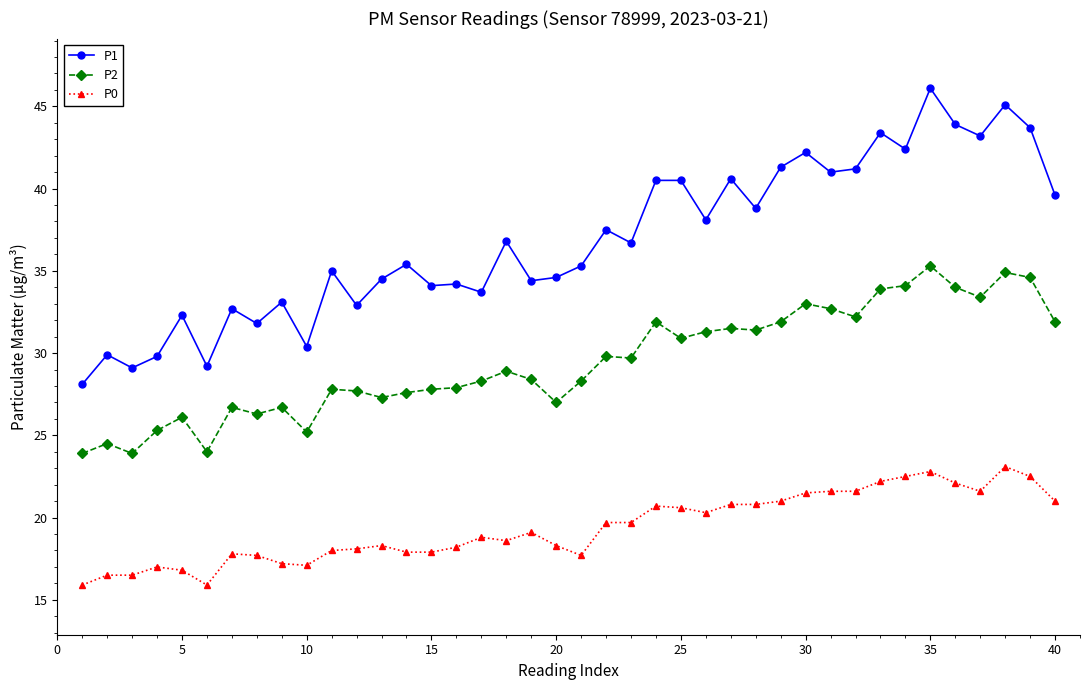

What is the value of the P2 point at the 35th from the left?

35.3